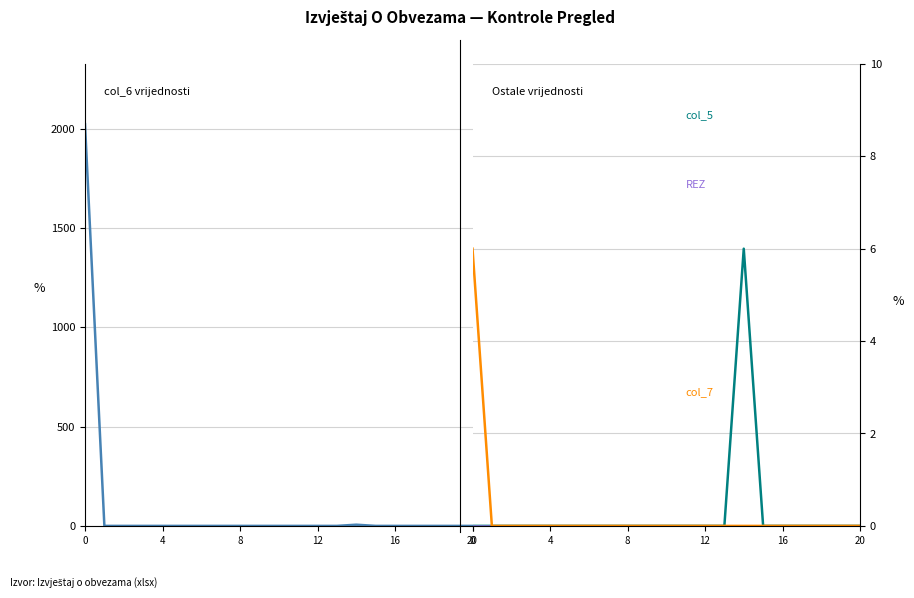

How many distinct data groups are displayed?

4